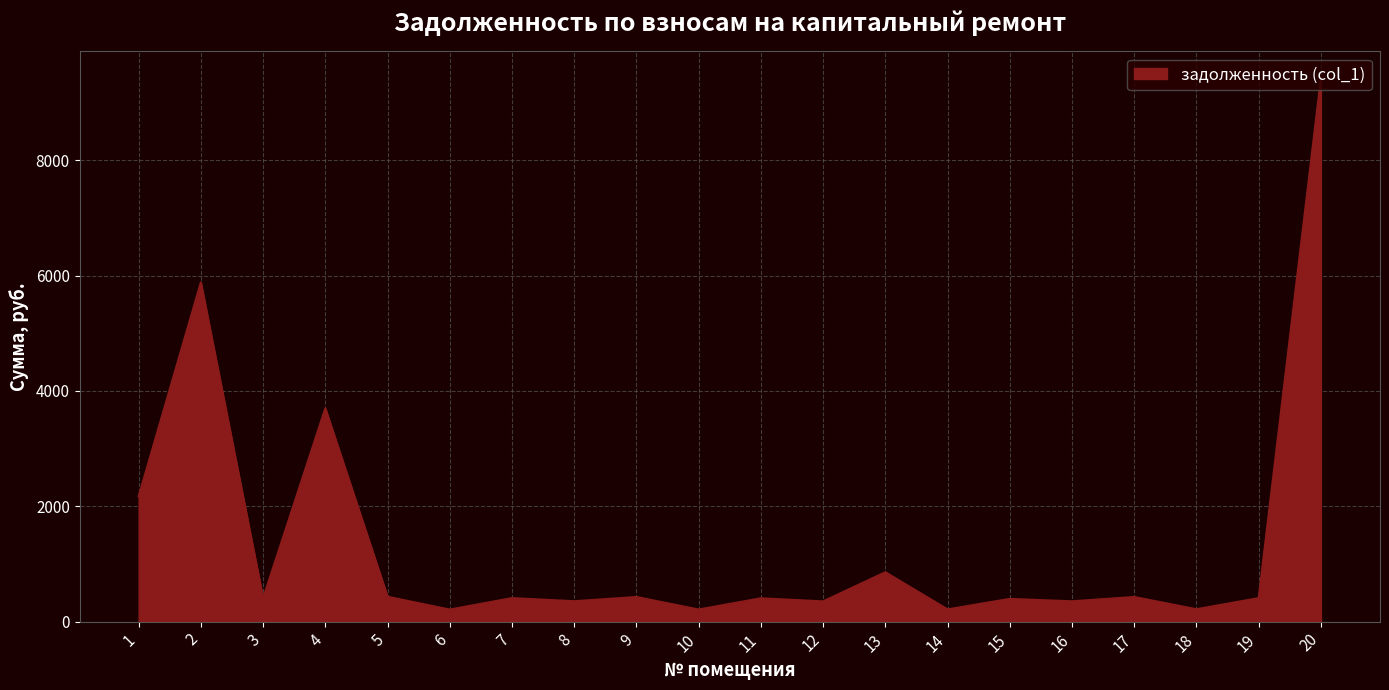

The value at 14 is 211.4. True or false?

True